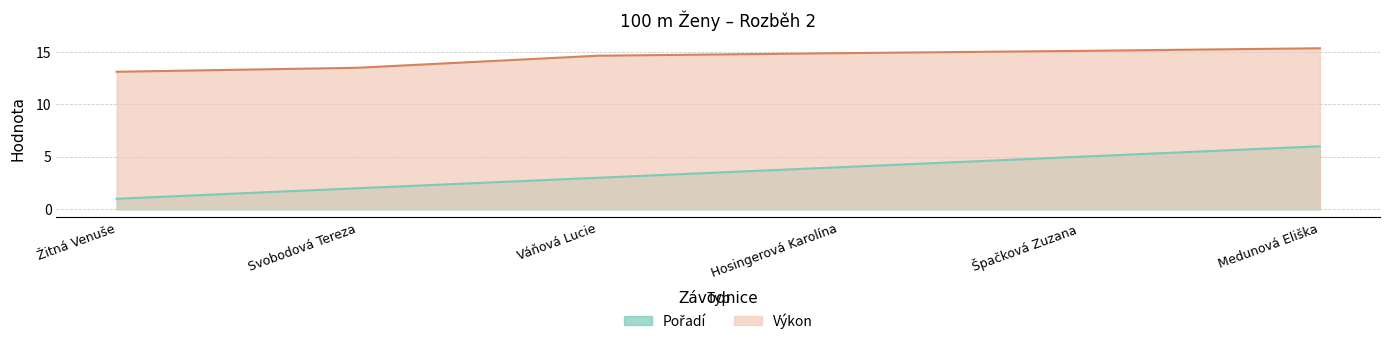

Rank the series by their maximum value, from lowest to highest.

Pořadí, Výkon